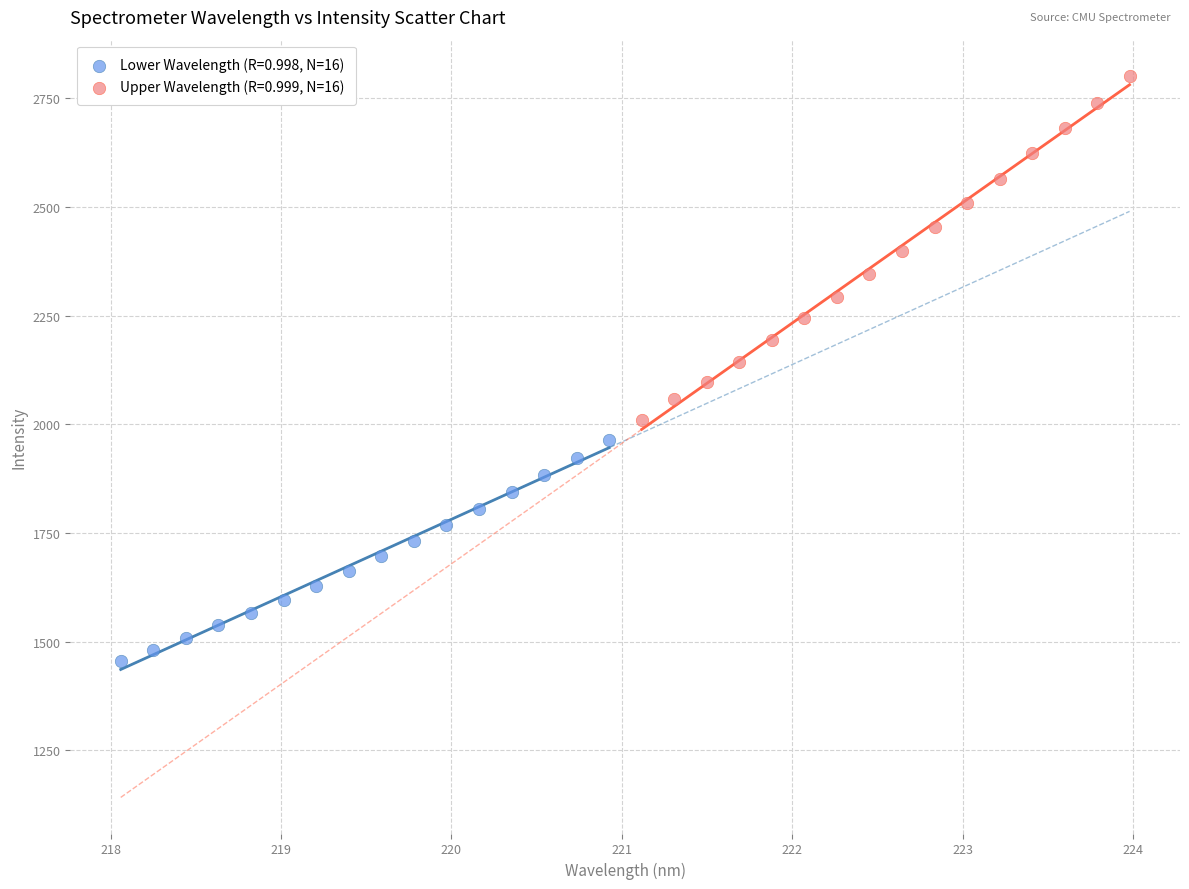

Which series has the widest spread of Y values?

Upper Wavelength (R=0.999, N=16)